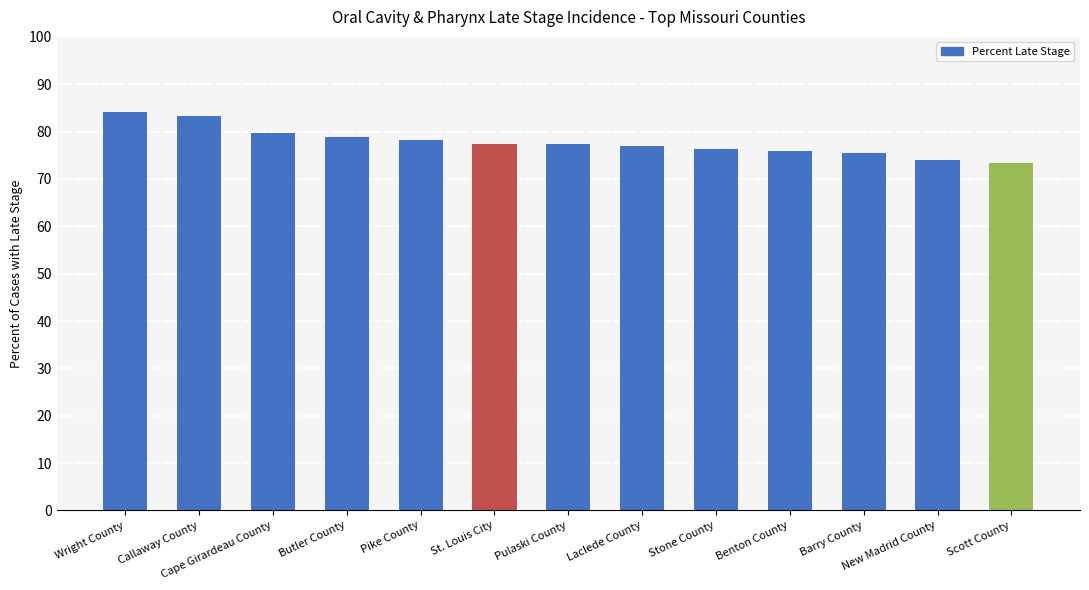

What is the label of the 2nd bar from the right?

New Madrid County